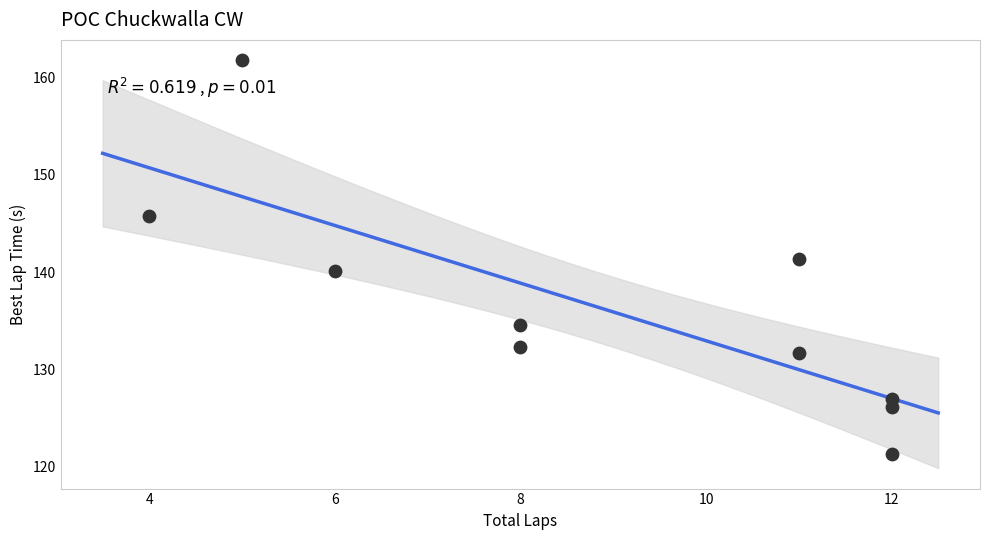

What is the average Y value?

136.2